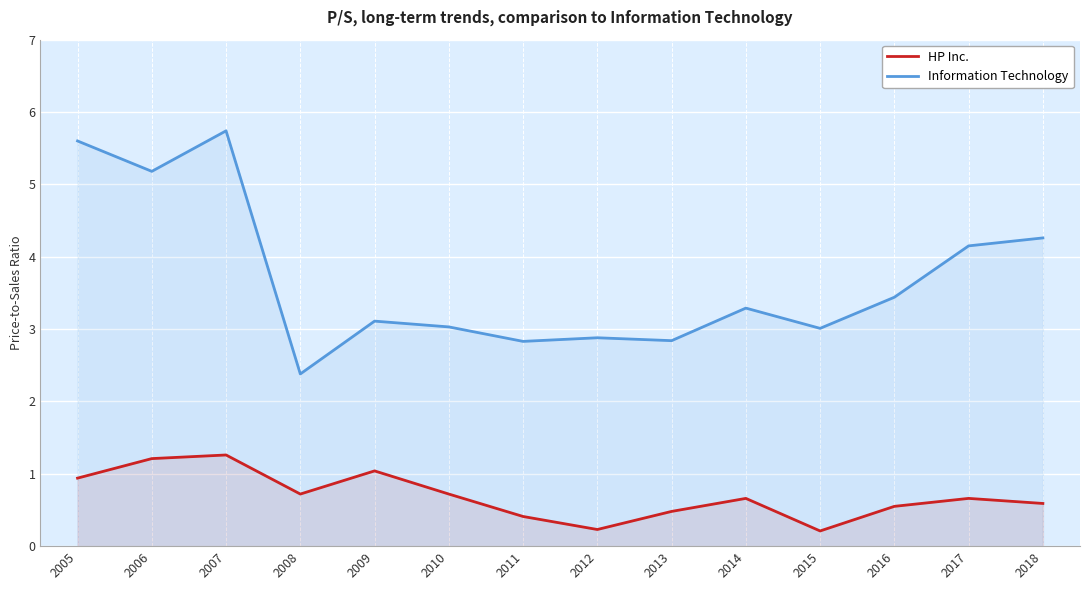

Does the chart display data point markers on the line(s)?

No